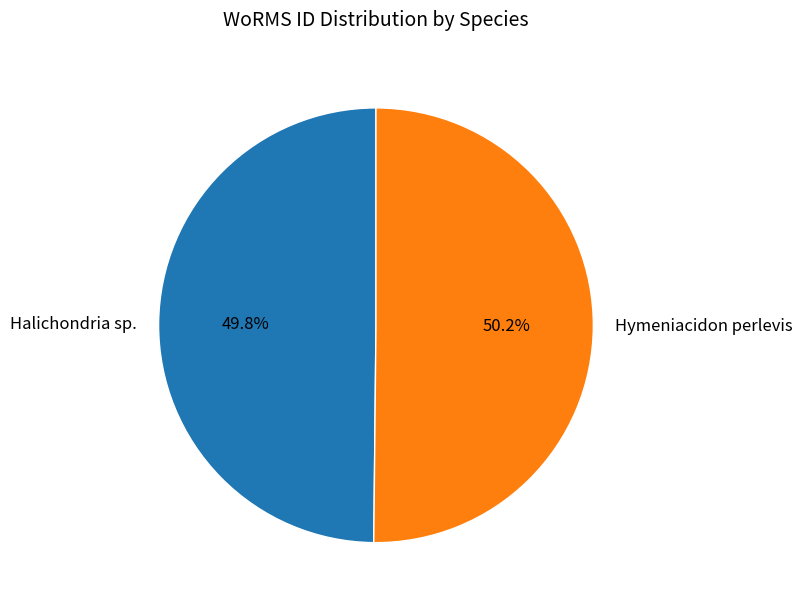

Does any single category account for the majority?

Yes